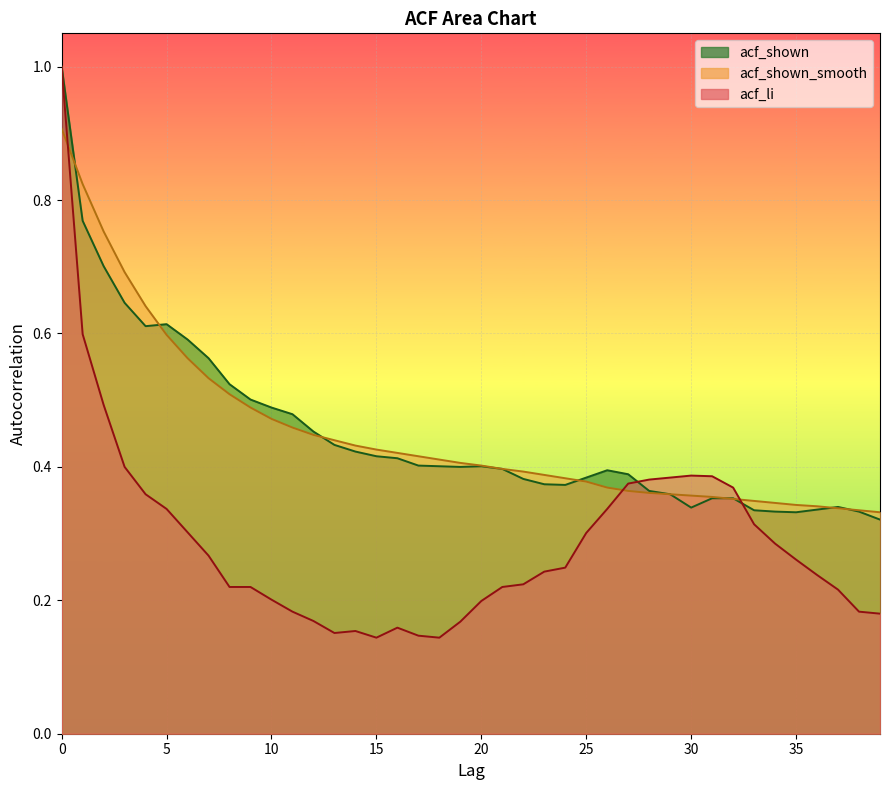

What is the value of the acf_shown_smooth point at the 39th from the left?

0.3